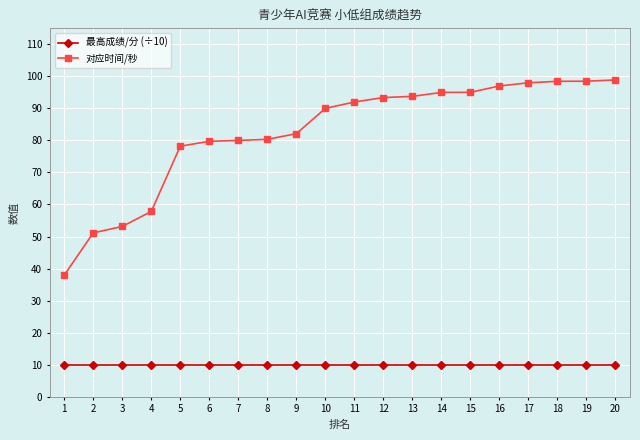

What is the smallest value displayed?

10.0